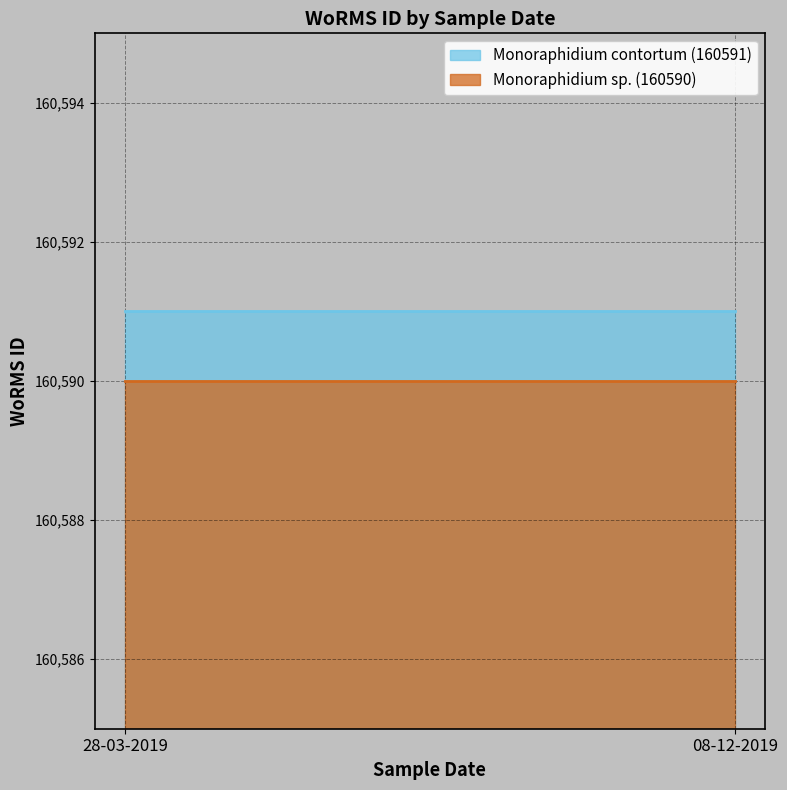

List the series in order of their peak value, highest first.

Monoraphidium contortum (160591), Monoraphidium sp. (160590)